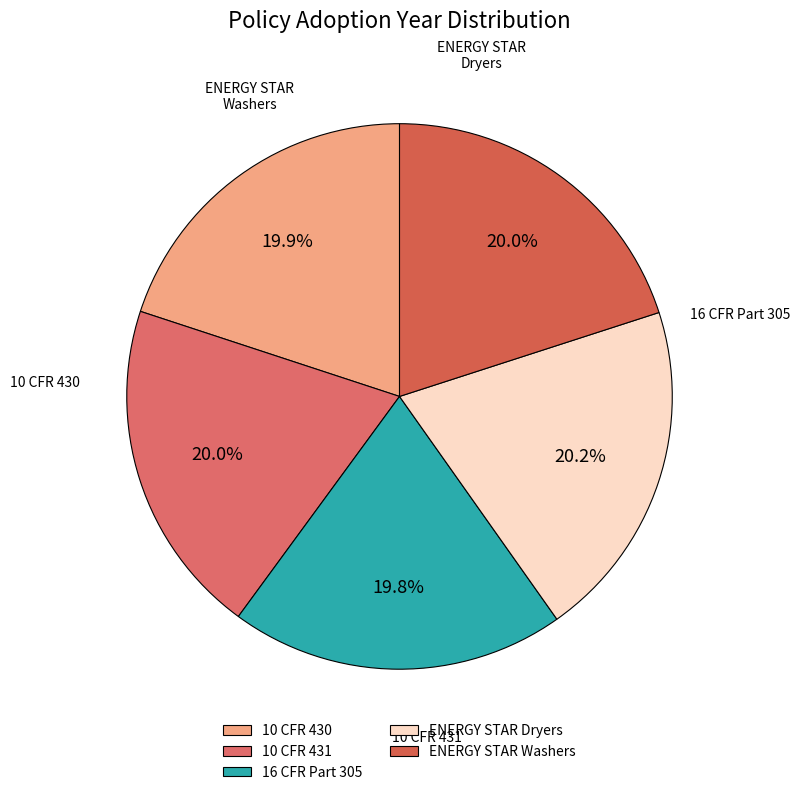

How many segments does this pie chart have?

5